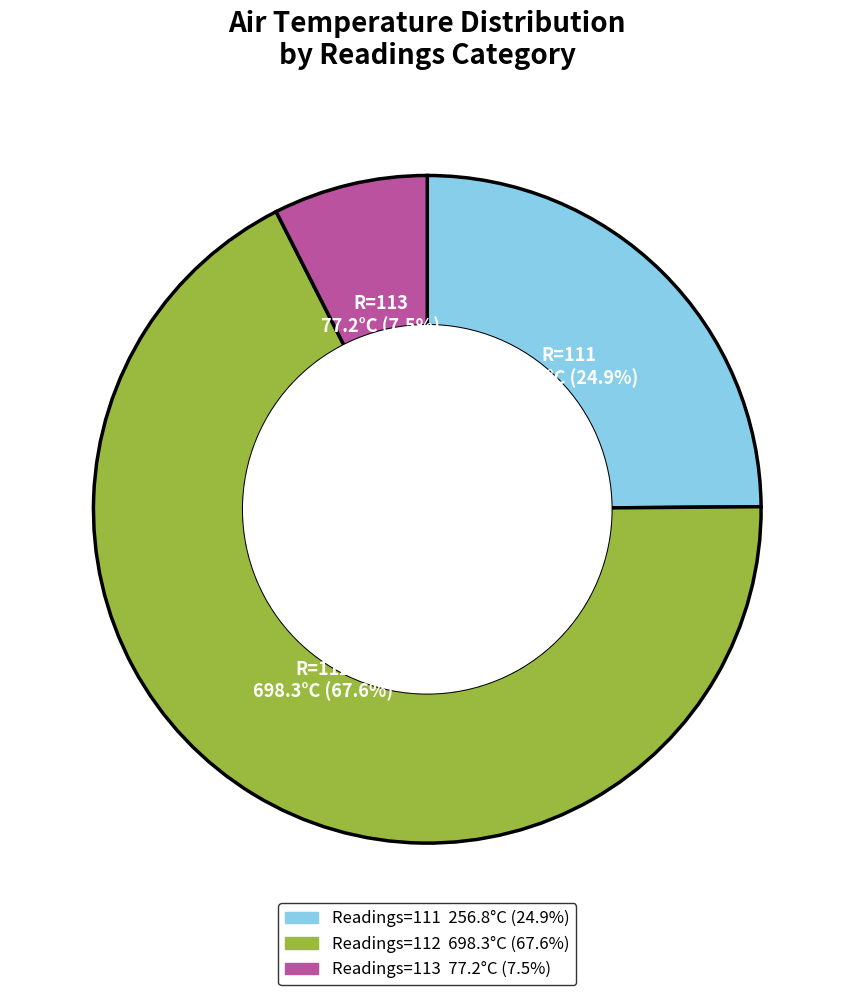

Does any single category account for the majority?

Yes